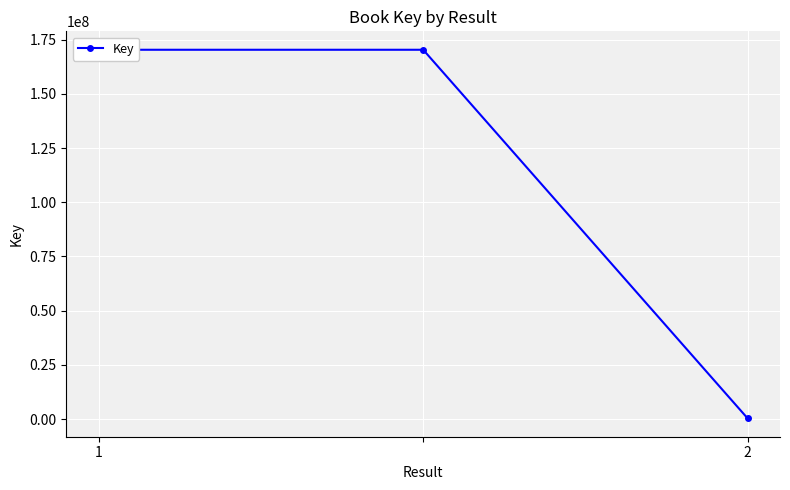

Rank the categories by value from lowest to highest.

2, 1, 2